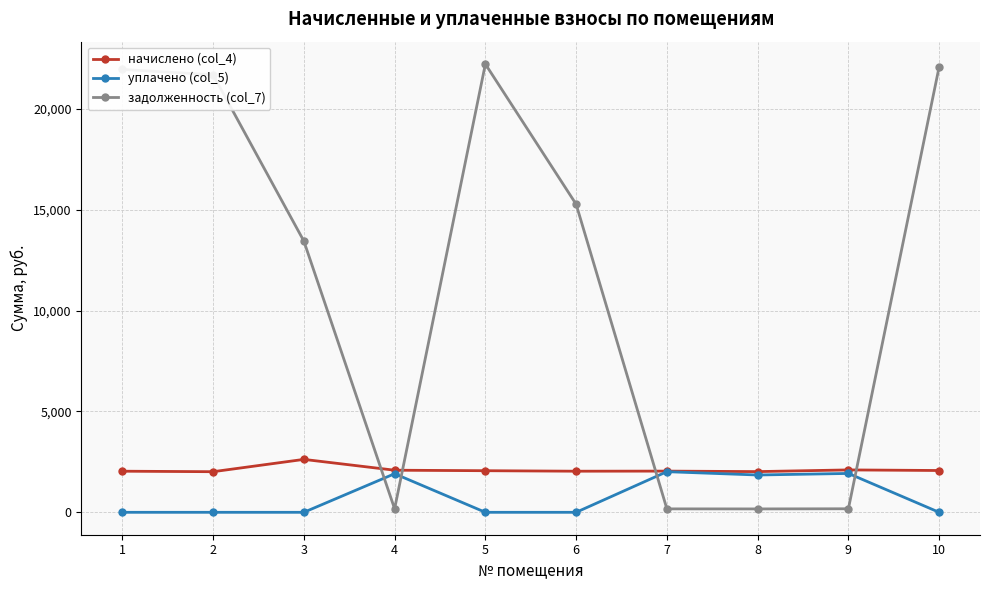

Which series has the largest range (max minus min)?

задолженность (col_7)